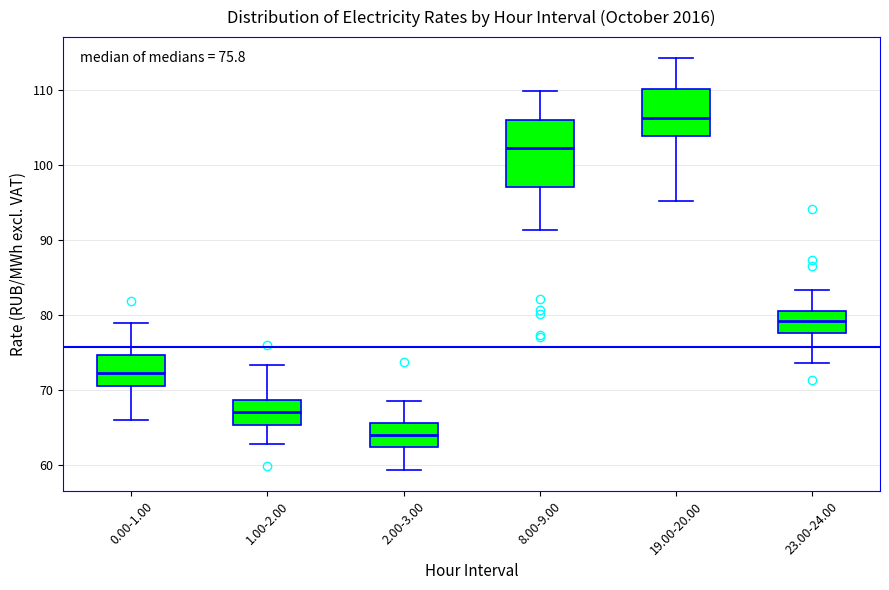

Which box has the highest median line?

19.00-20.00